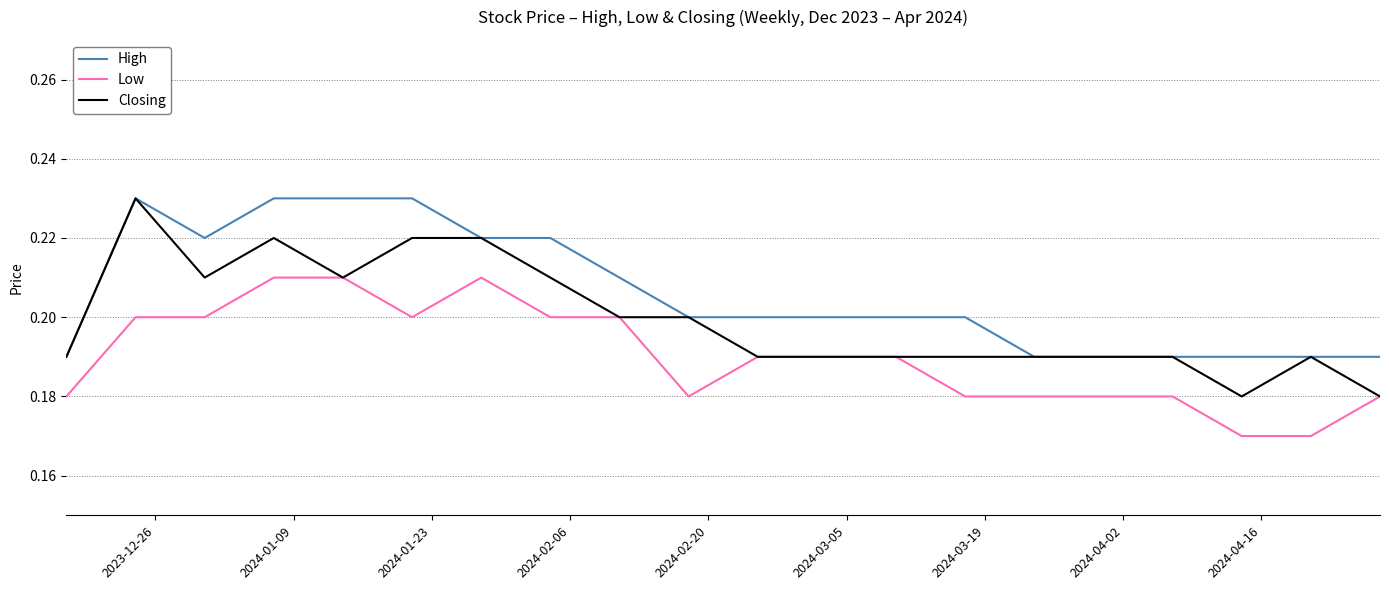

Which series has the largest total across all categories?

High